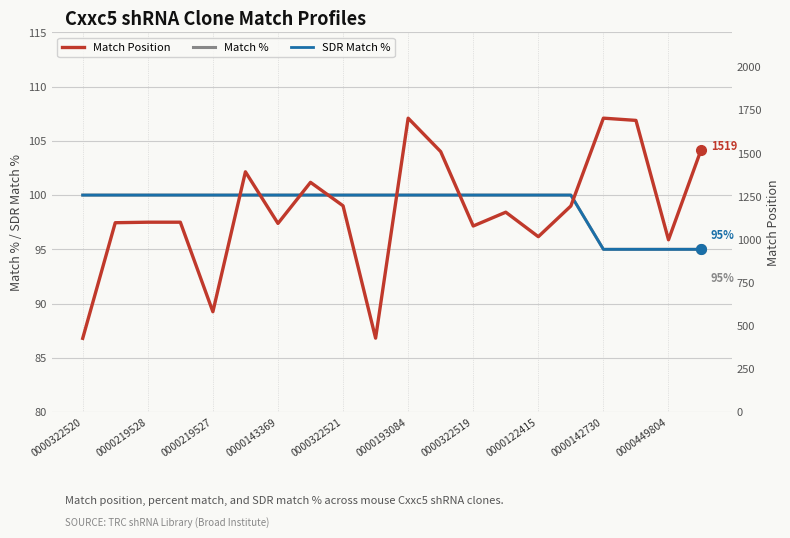

At which category does the chart reach its peak across all series?

0000193084